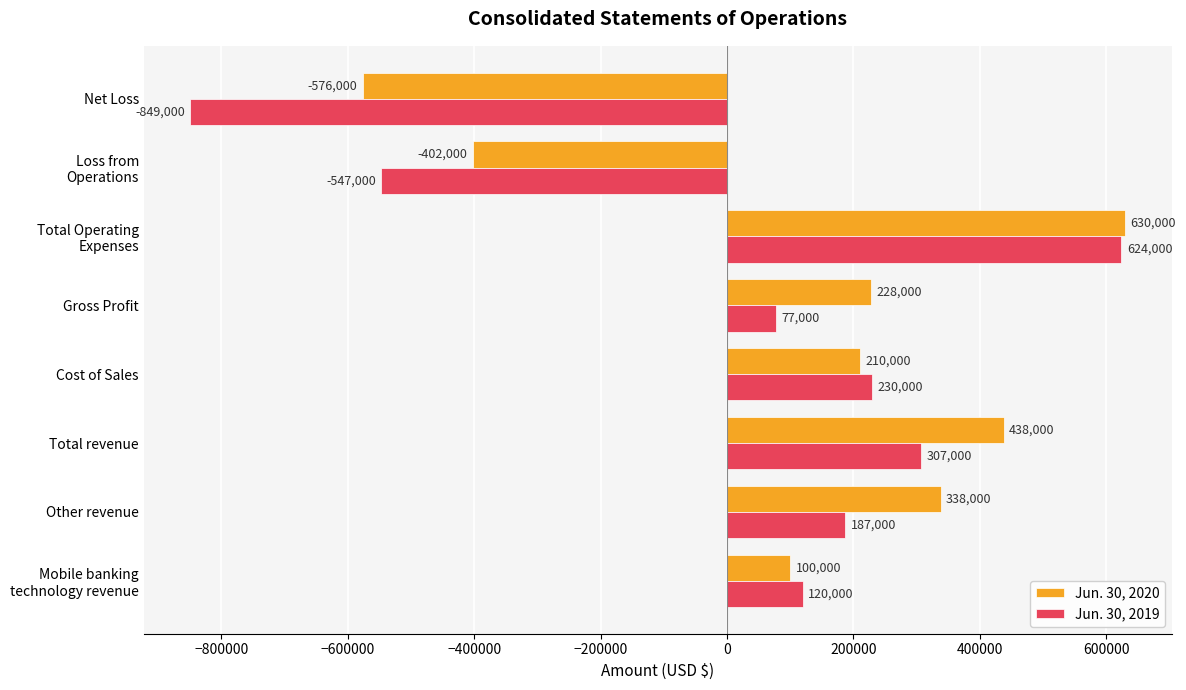

Which series has the largest total across all categories?

Jun. 30, 2020